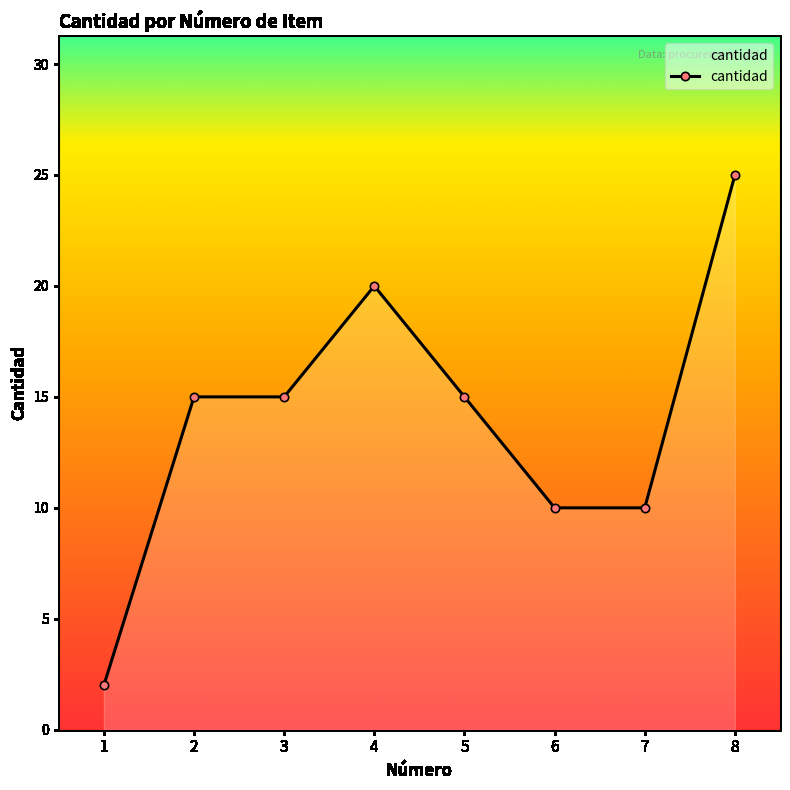

The value at 1 is 3. True or false?

False